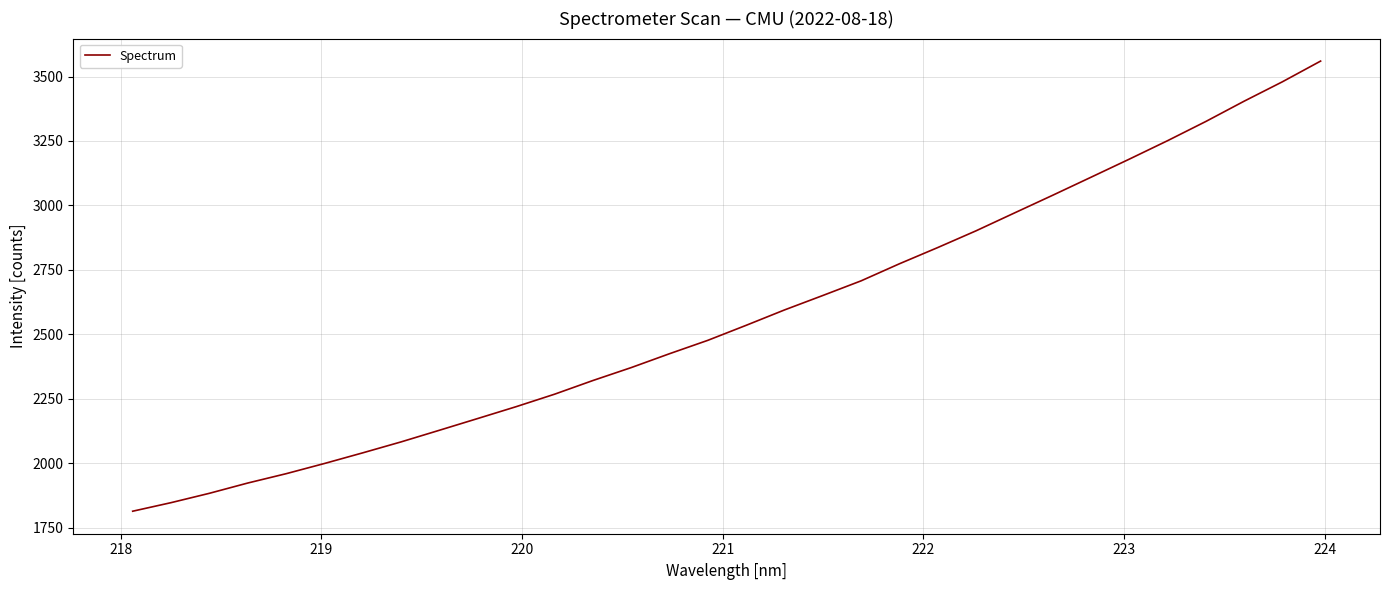

What is the smallest value displayed?

1813.4